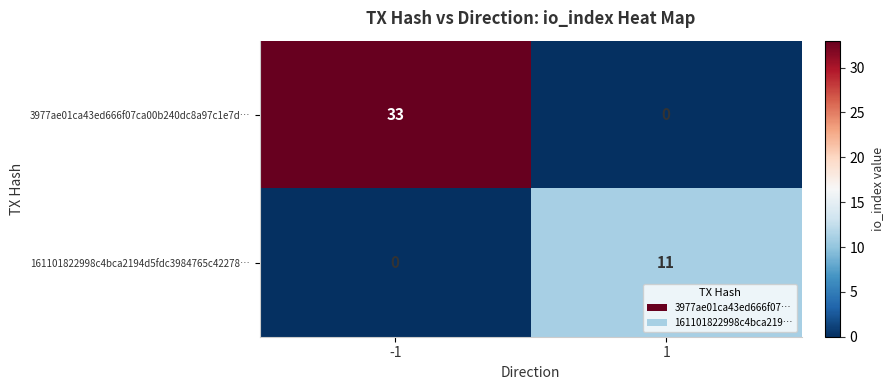

Which series changed the most between -1 and 1?

3977ae01ca43ed666f07ca00b240dc8a97c1e7d…